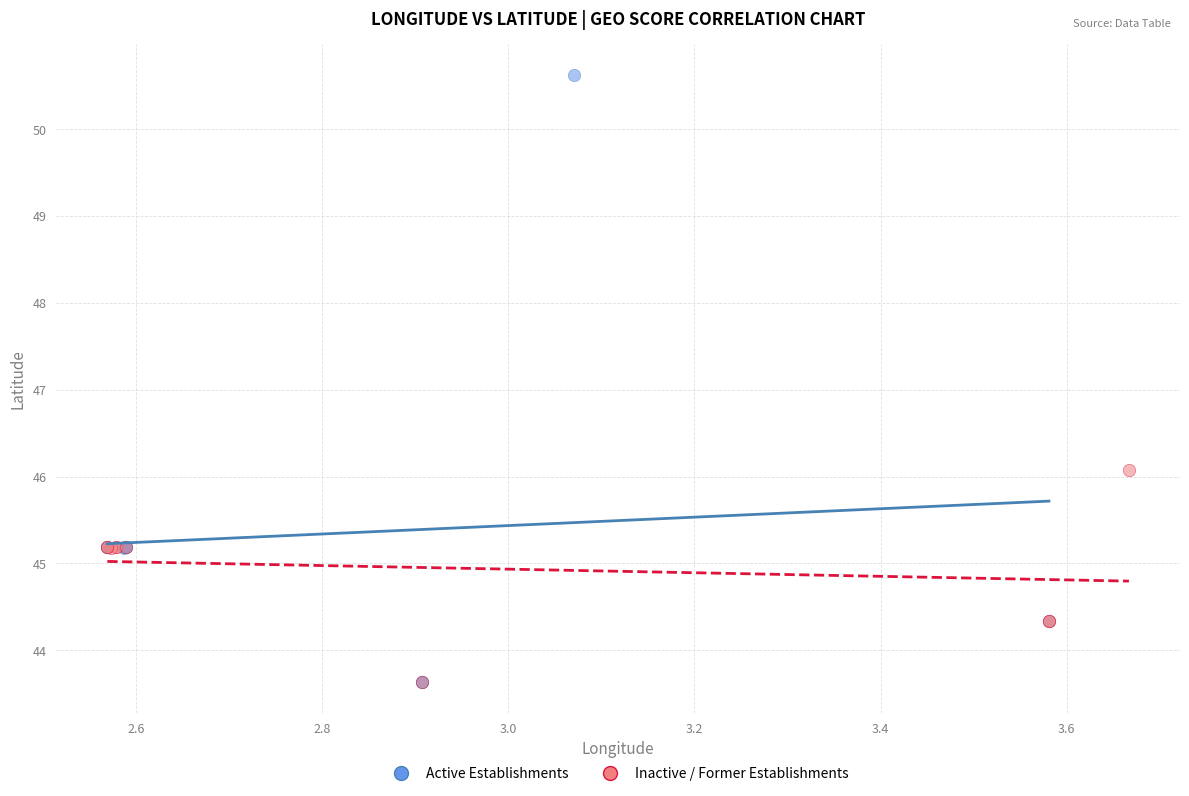

Which series has the largest Y range (max minus min)?

Active Establishments